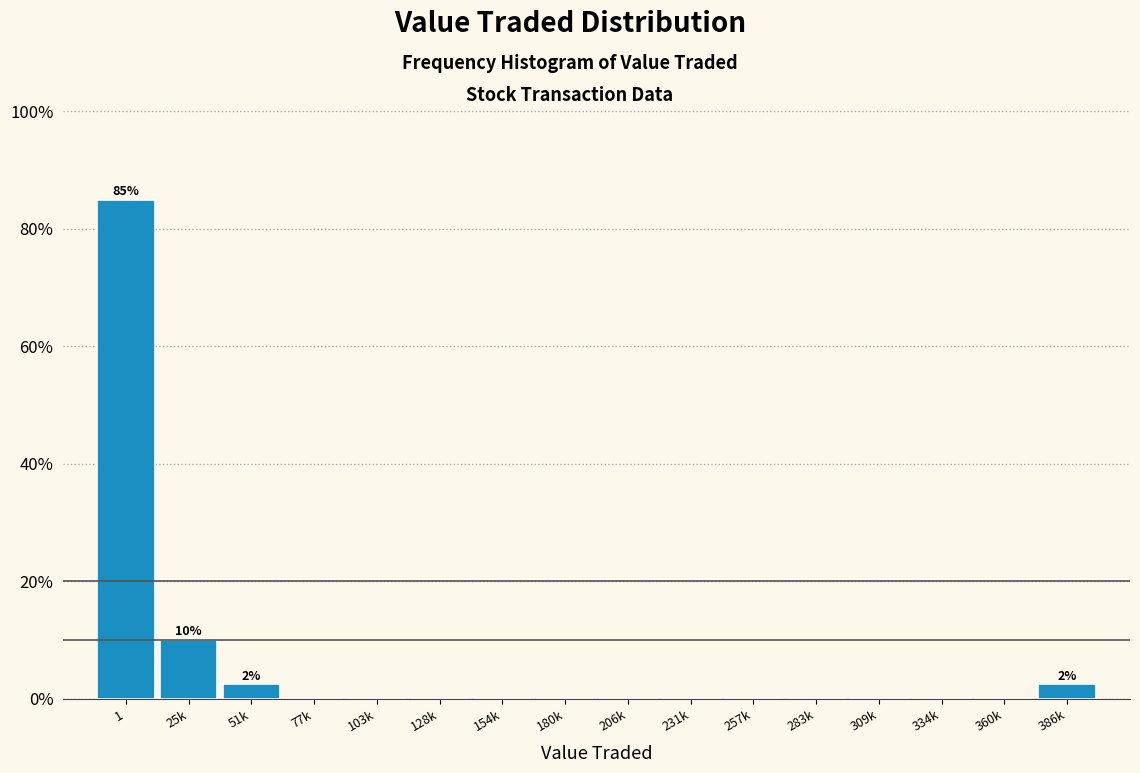

Reading left to right, list all the values displayed in this chart.

1=85.0	25k=10.0	51k=2.5	77k=0.0	103k=0.0	128k=0.0	154k=0.0	180k=0.0	206k=0.0	231k=0.0	257k=0.0	283k=0.0	309k=0.0	334k=0.0	360k=0.0	386k=2.5